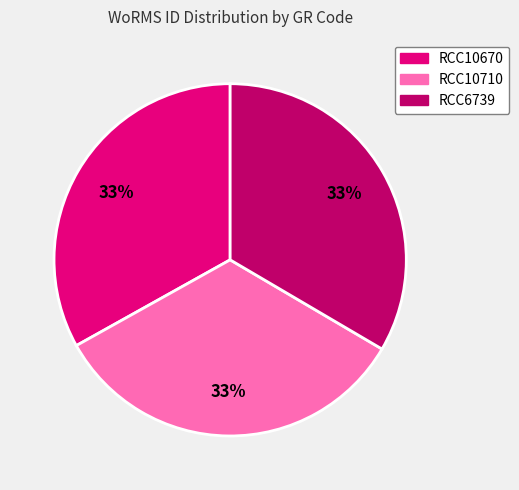

To the nearest percent, what is the combined percentage of RCC10710 and RCC6739?

67%